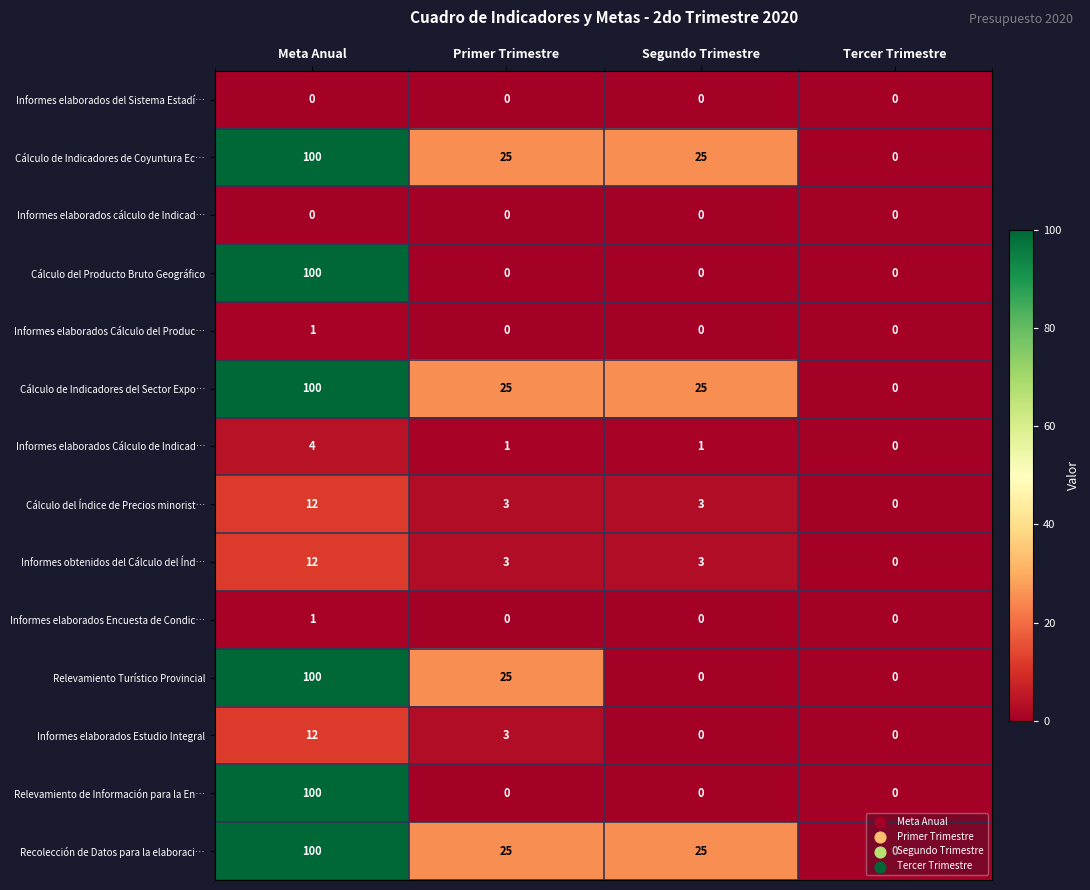

What is the maximum value shown in the chart?

100